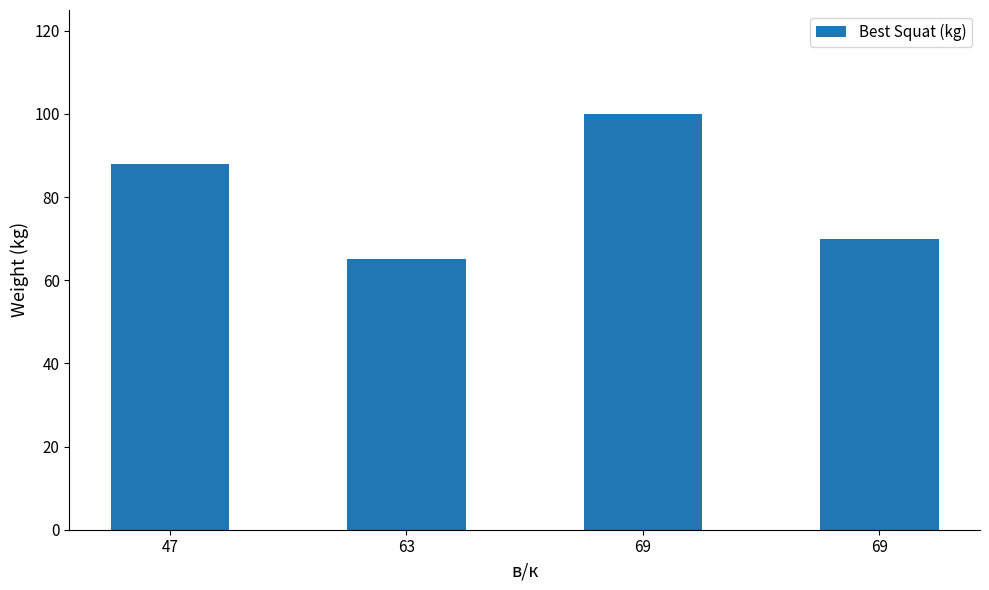

At which category does the chart reach its minimum across all series?

63